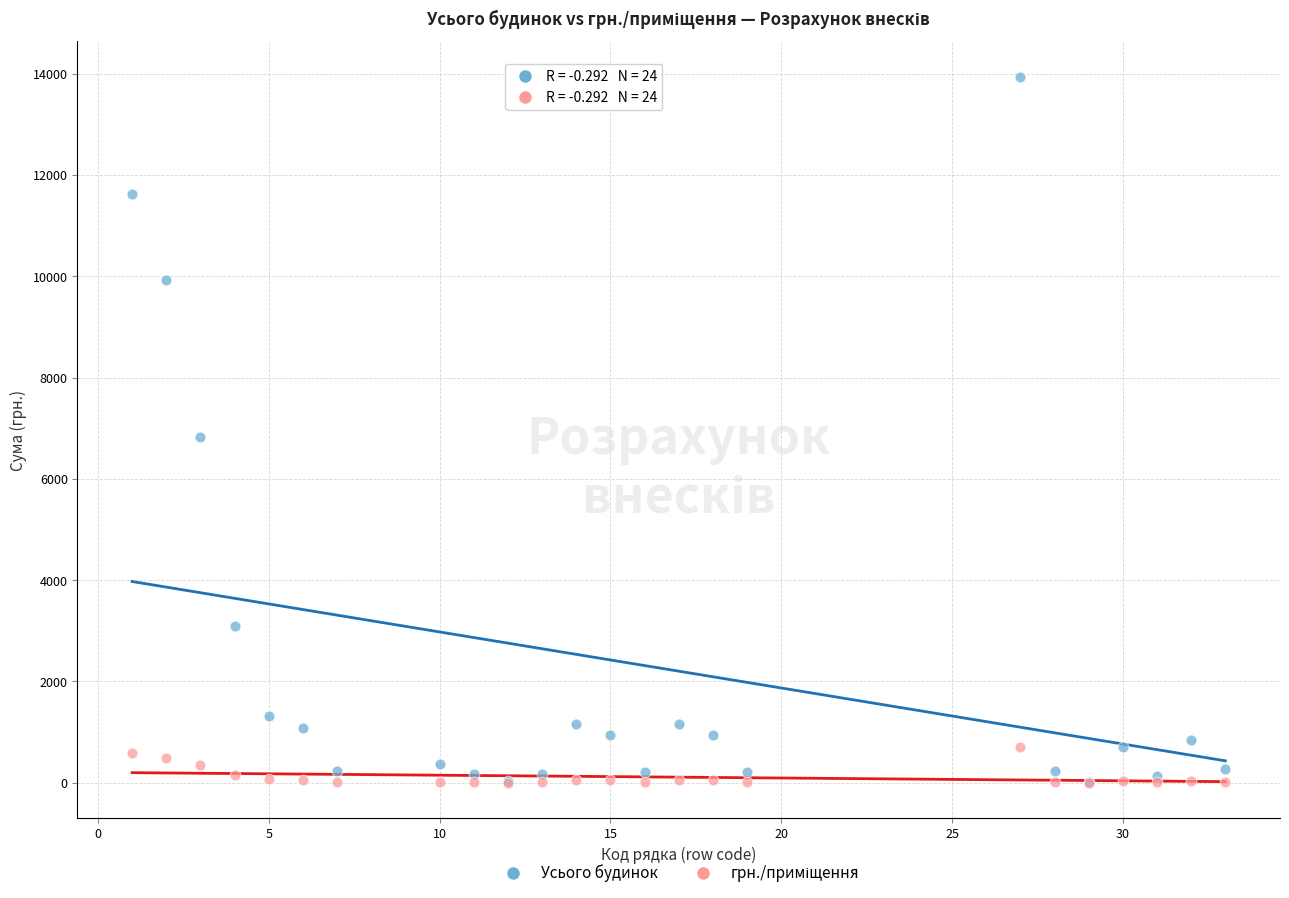

Which series has the widest spread of Y values?

Усього будинок